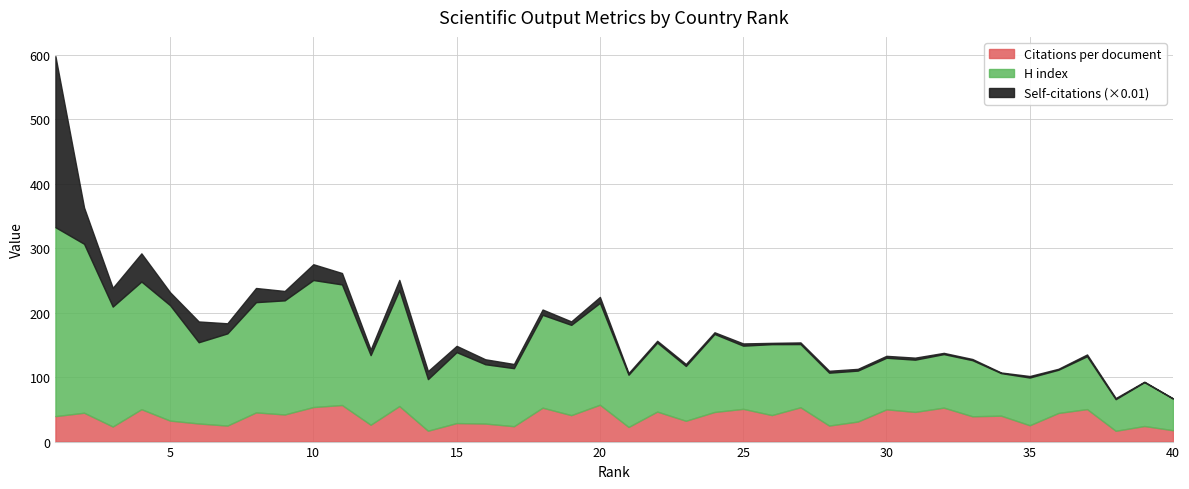

What is the difference between the maximum and minimum values in the Citations per document series?

40.4